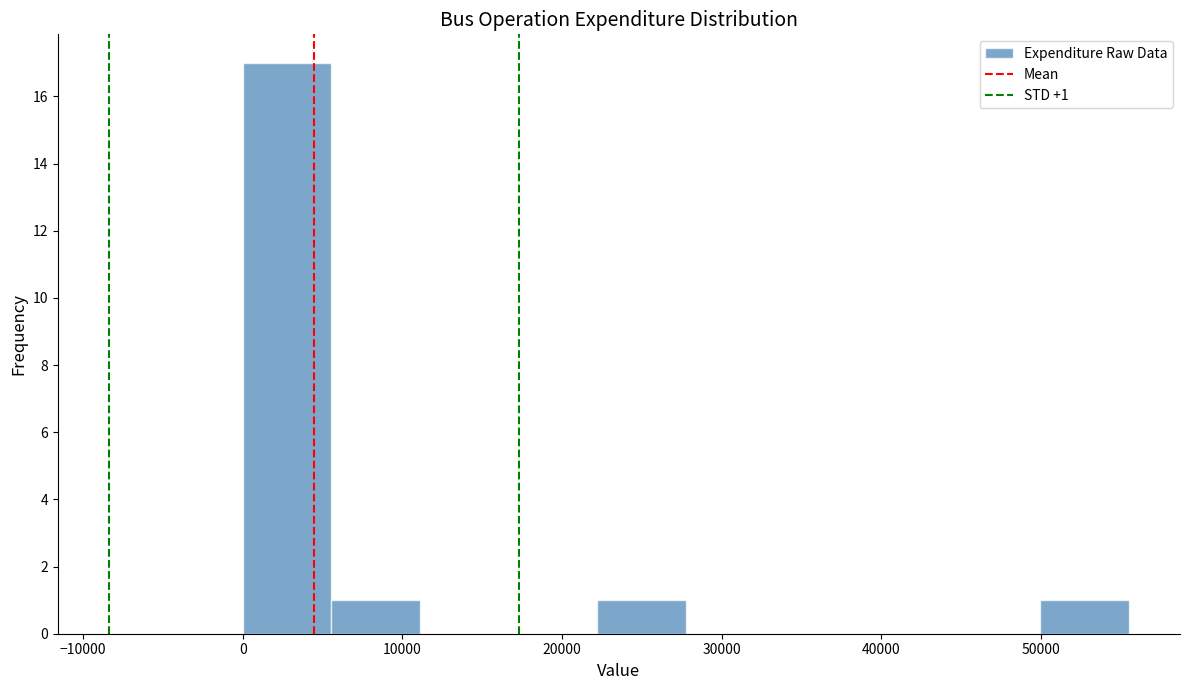

Over which range of the x-axis is the bar tallest?

0 to 6000